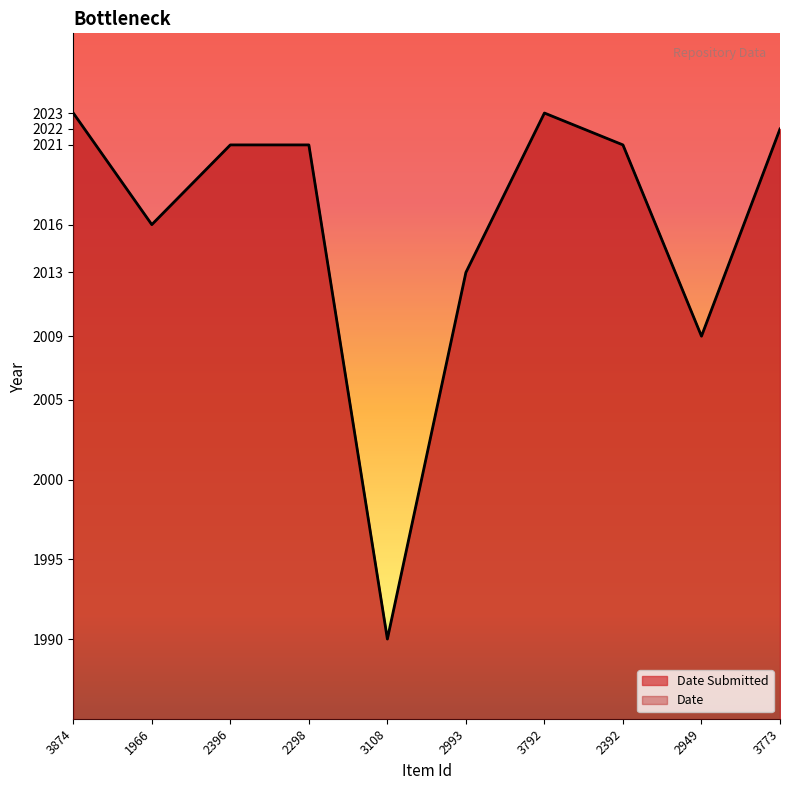

Is the value of Date Submitted at 3792 greater than the value of Date at 1966?

Yes